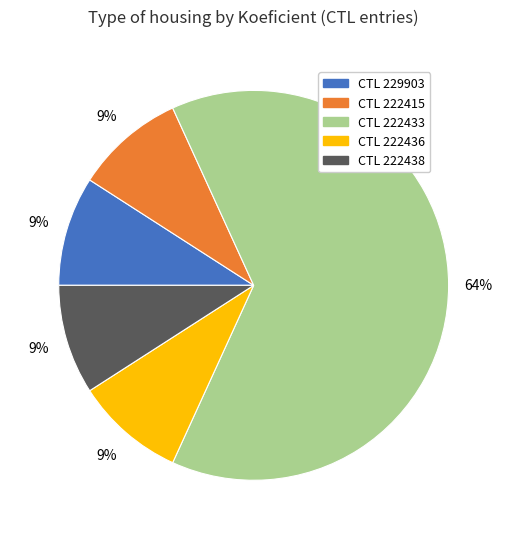

Between CTL 222433 and CTL 222415, which is larger?

CTL 222433